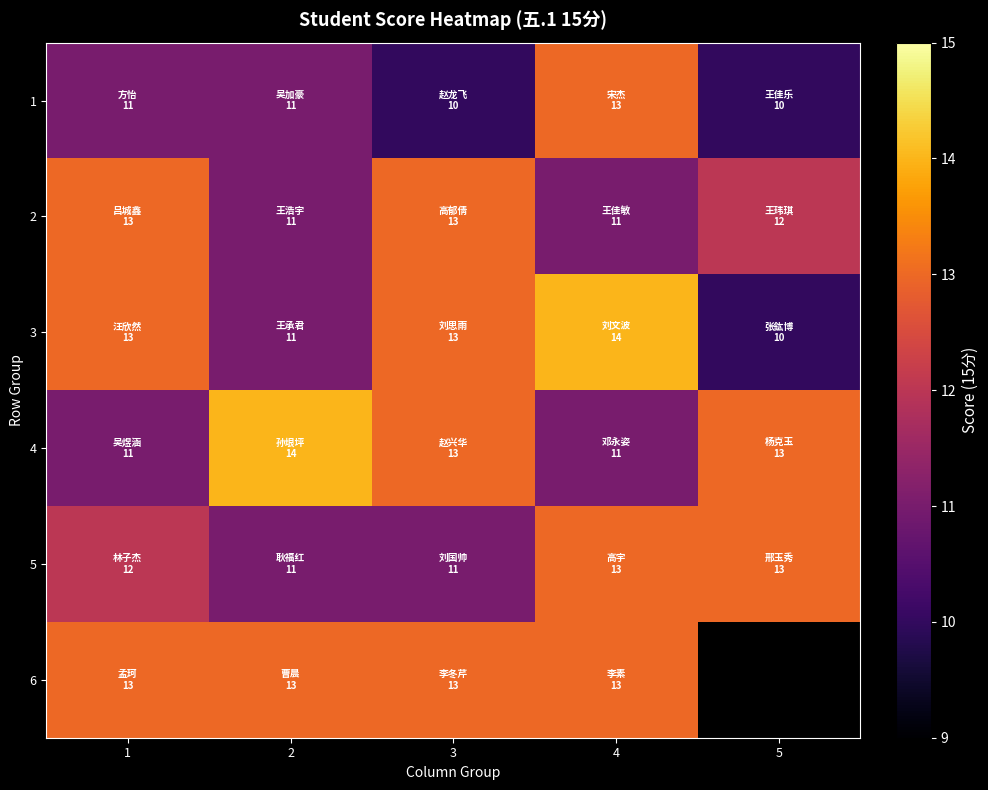

What is the difference between the highest and lowest values at 3?

3.0